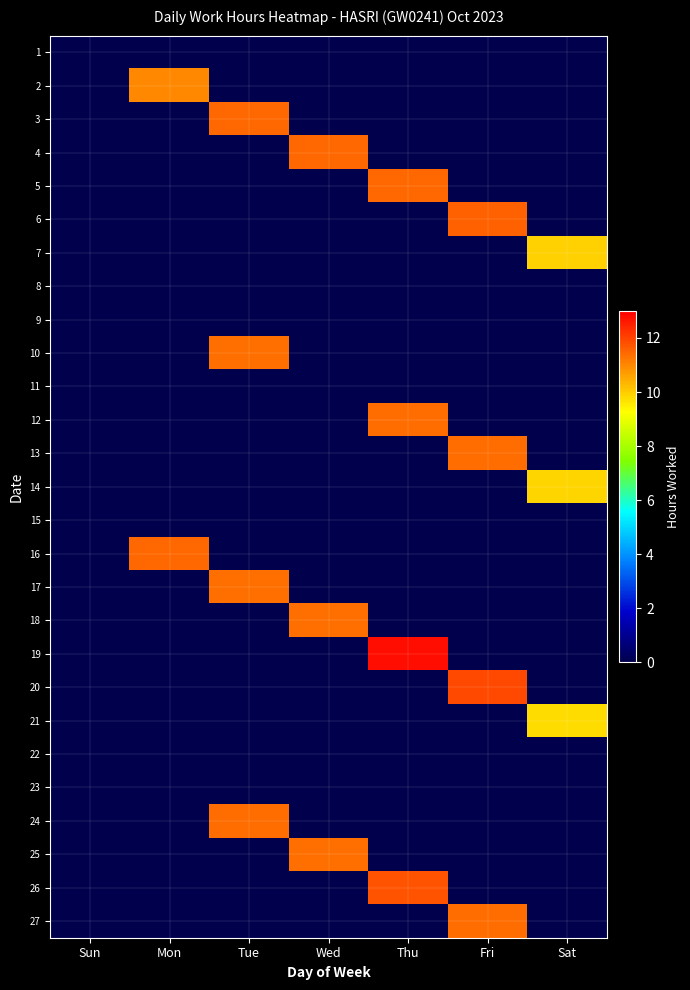

What is the maximum value shown in the chart?

12.8